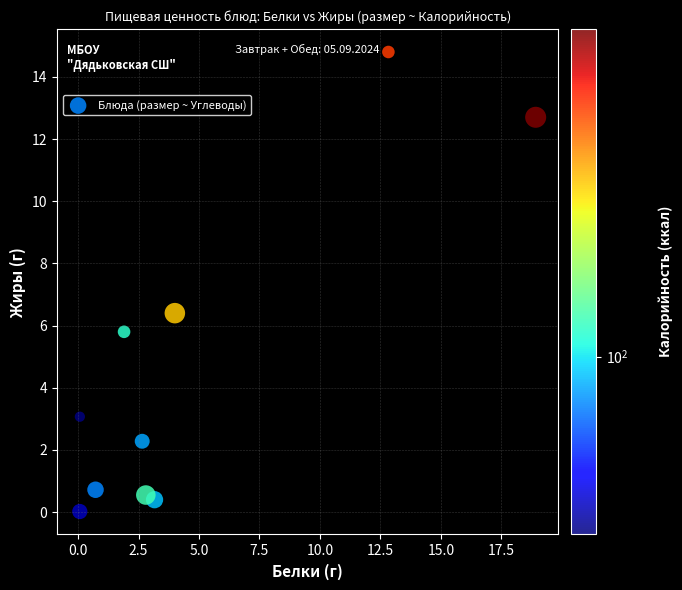

What Y value in the scatter plot is closest to 7?

6.4